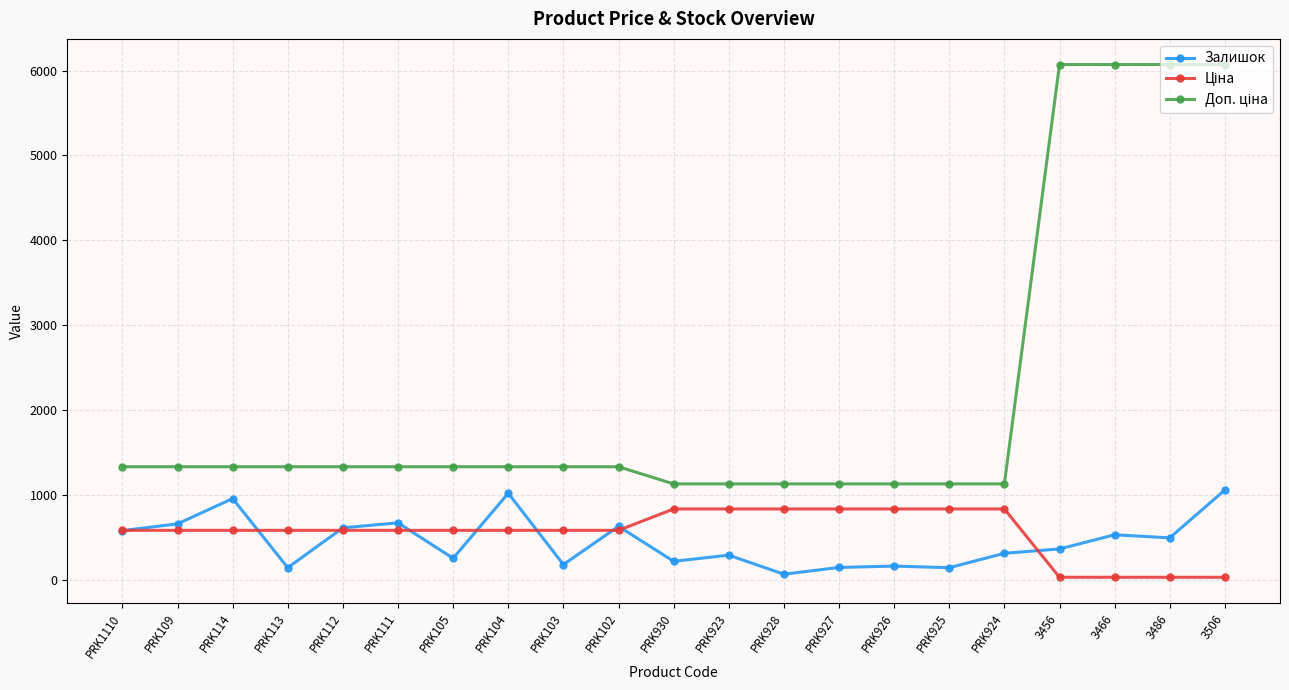

The value of Залишок at PRK924 is 310.0. True or false?

True